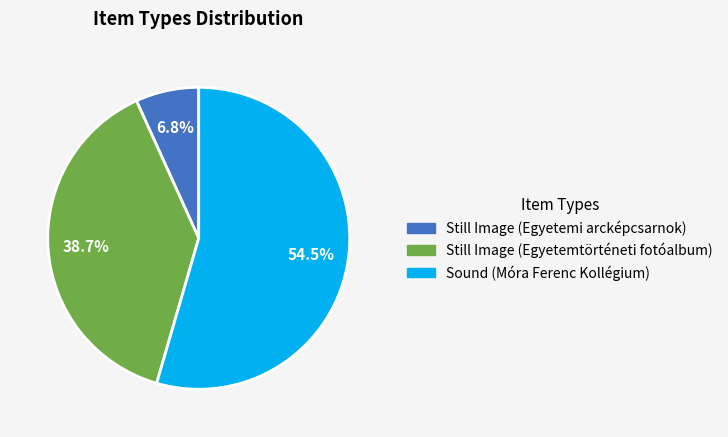

To the nearest percent, what is the difference between the Still Image (Egyetemi arcképcsarnok) and Still Image (Egyetemtörténeti fotóalbum) slice percentages?

32%